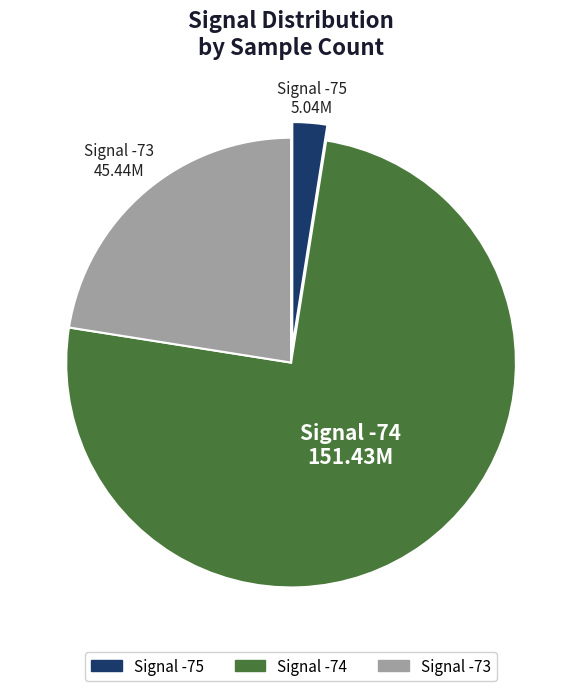

Count the number of slices in the pie.

3